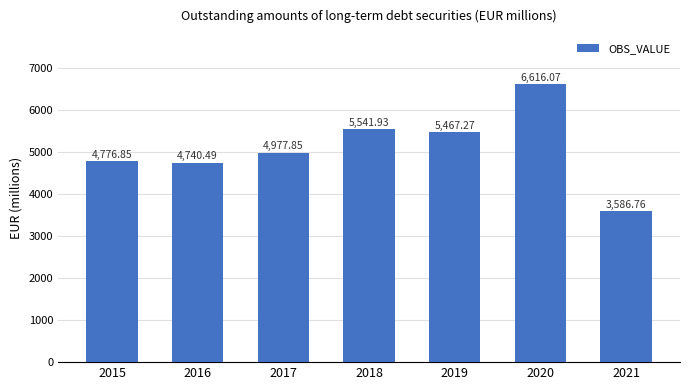

What is the smallest value displayed?

3586.8